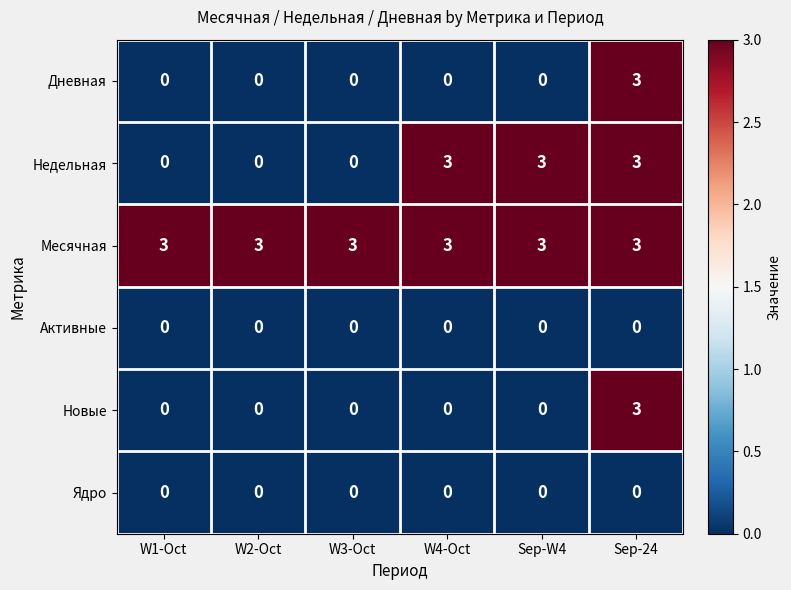

At how many categories does at least one series exceed 1?

6